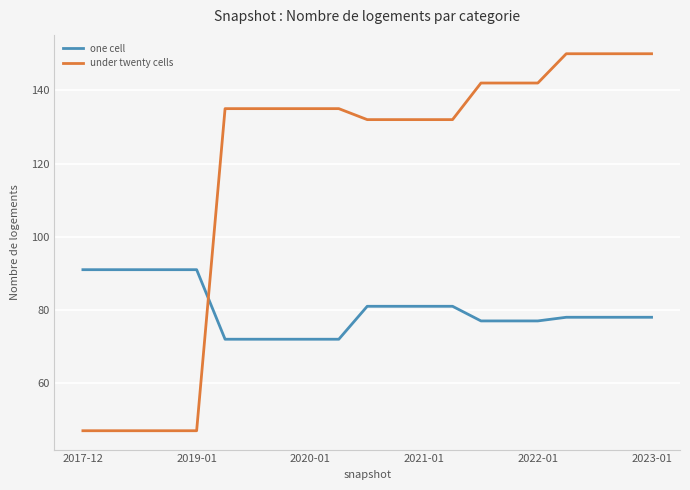

Rank the series by their maximum value, from lowest to highest.

one cell, under twenty cells